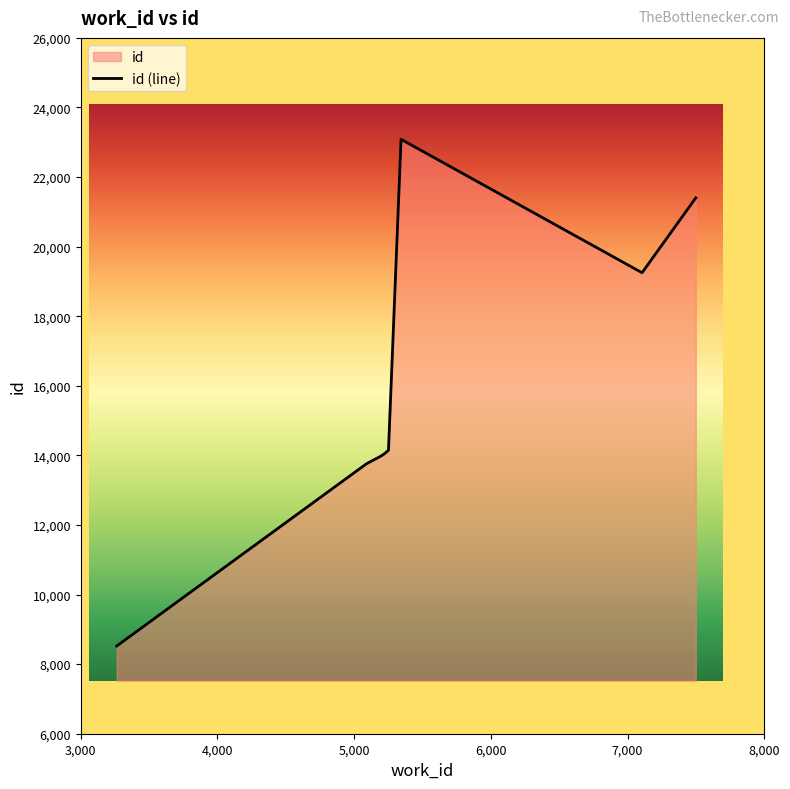

Count the number of data series in this chart.

1